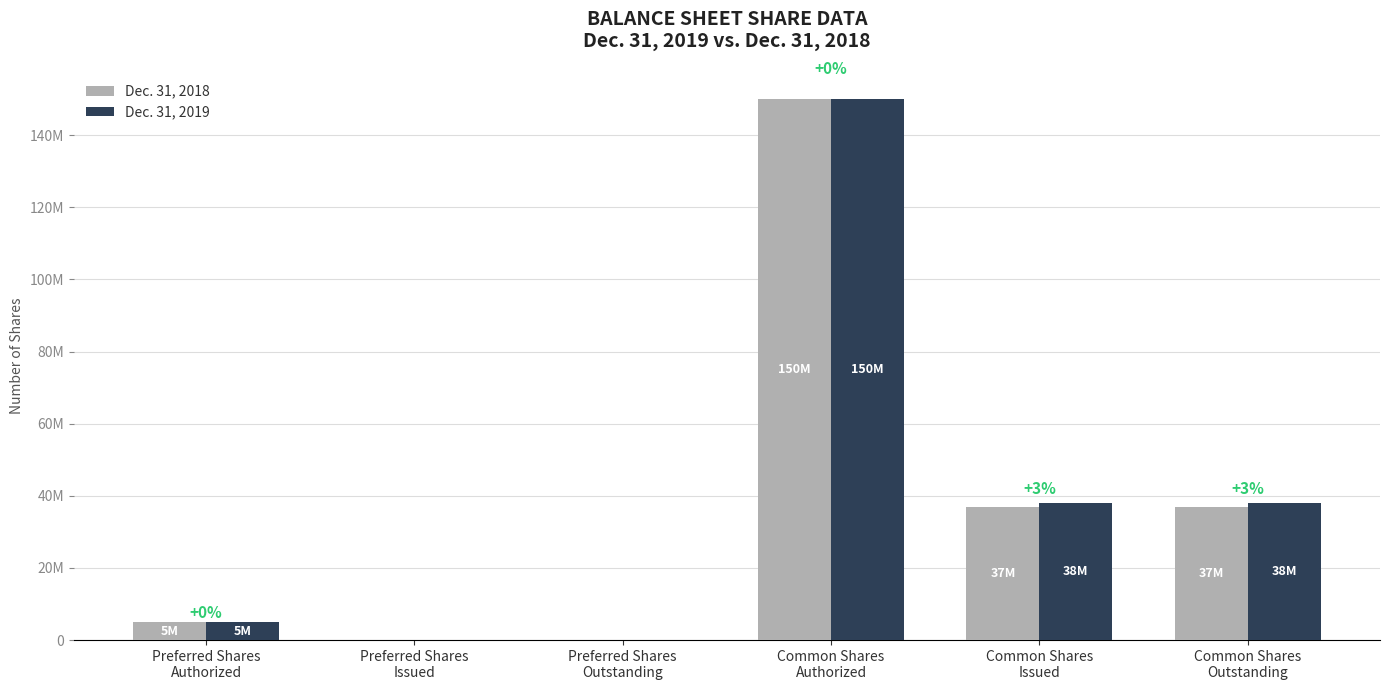

Are the bars grouped side by side (vs. stacked)?

Yes